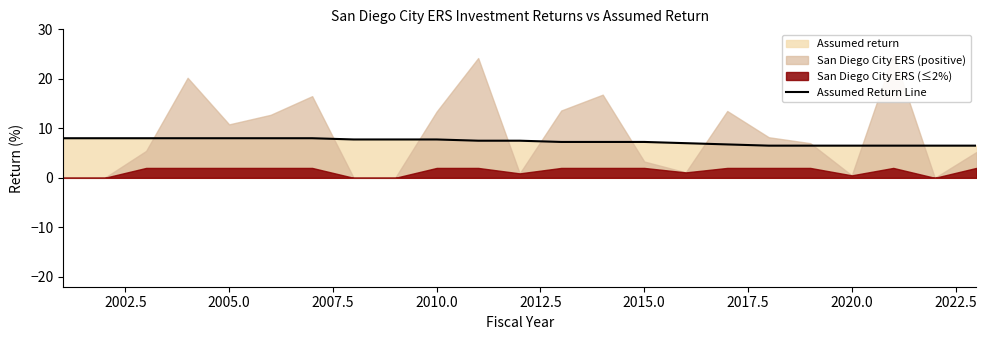

What is the maximum value for Assumed Return Line?

8.0